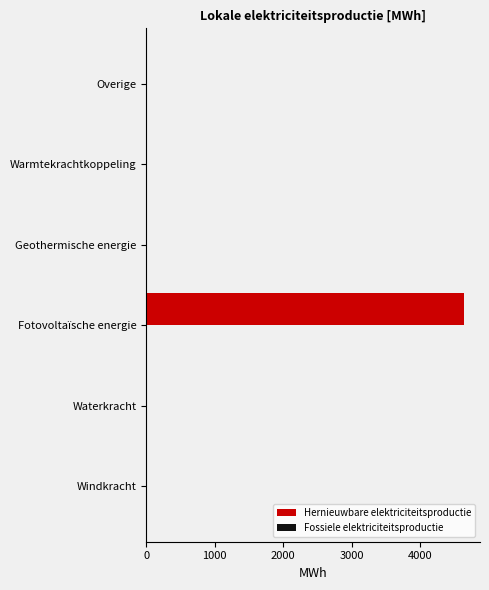

Is it true that the value at Windkracht is -1613.1?

False